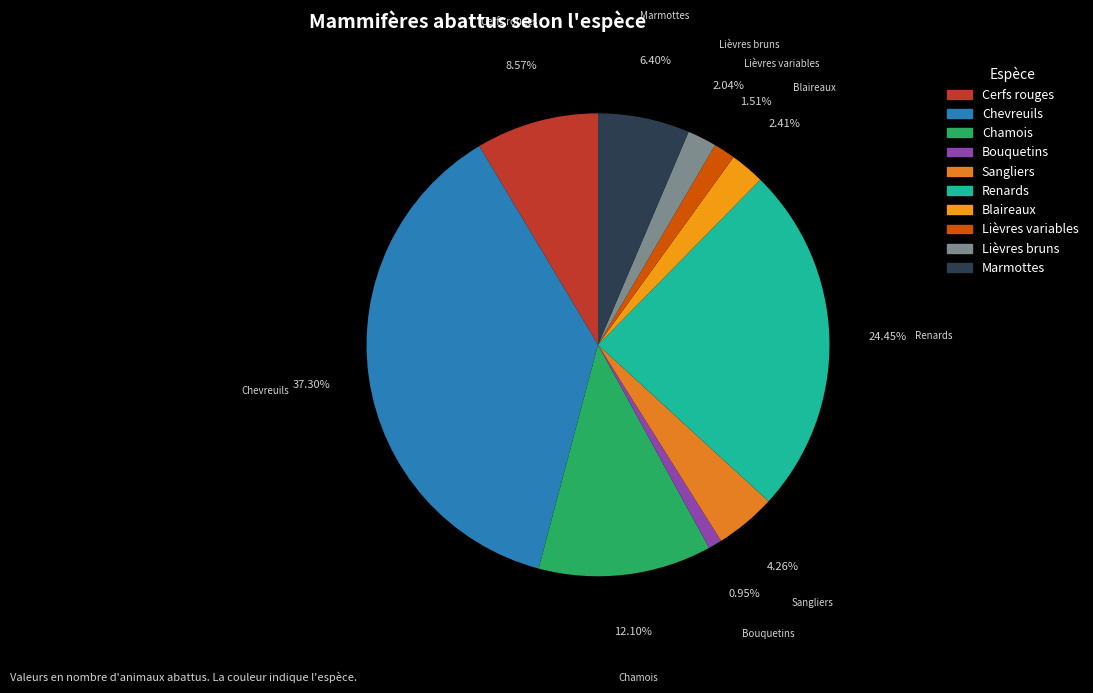

Which slice is the smallest?

Bouquetins